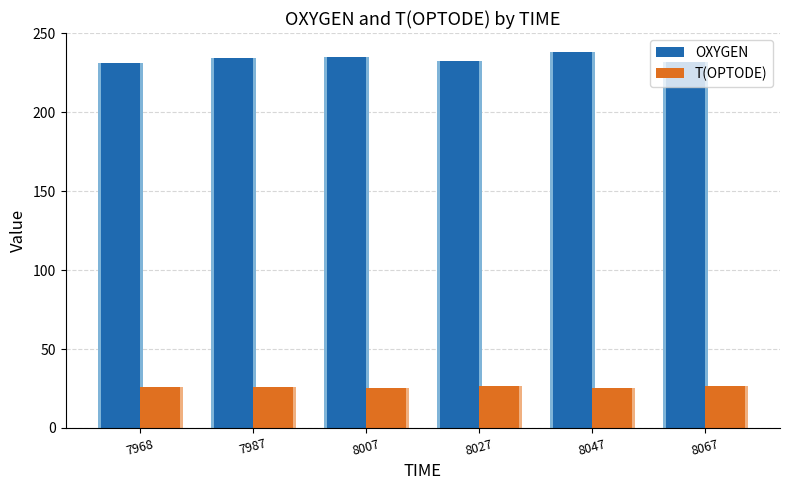

Does the chart contain stacked bars?

No